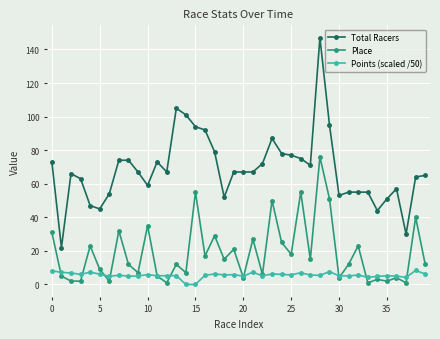

Which series has the widest spread of values?

Total Racers